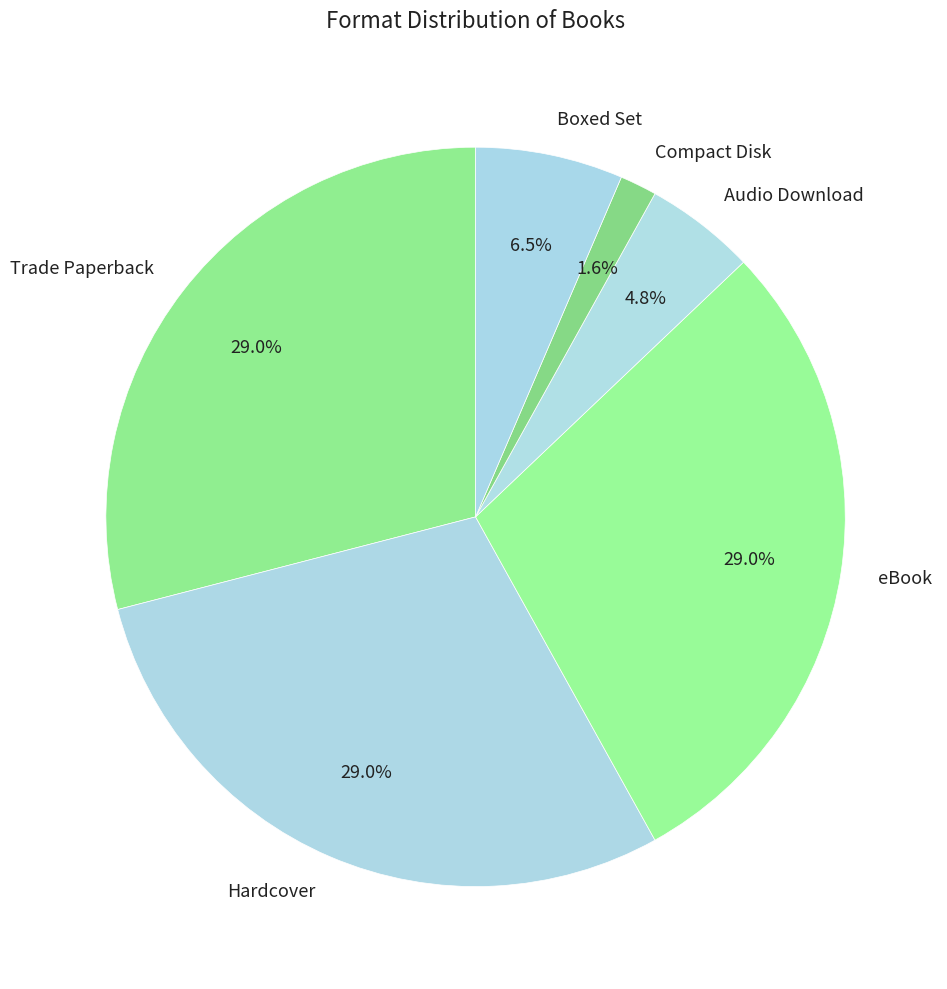

Between Audio Download and Hardcover, which is larger?

Hardcover